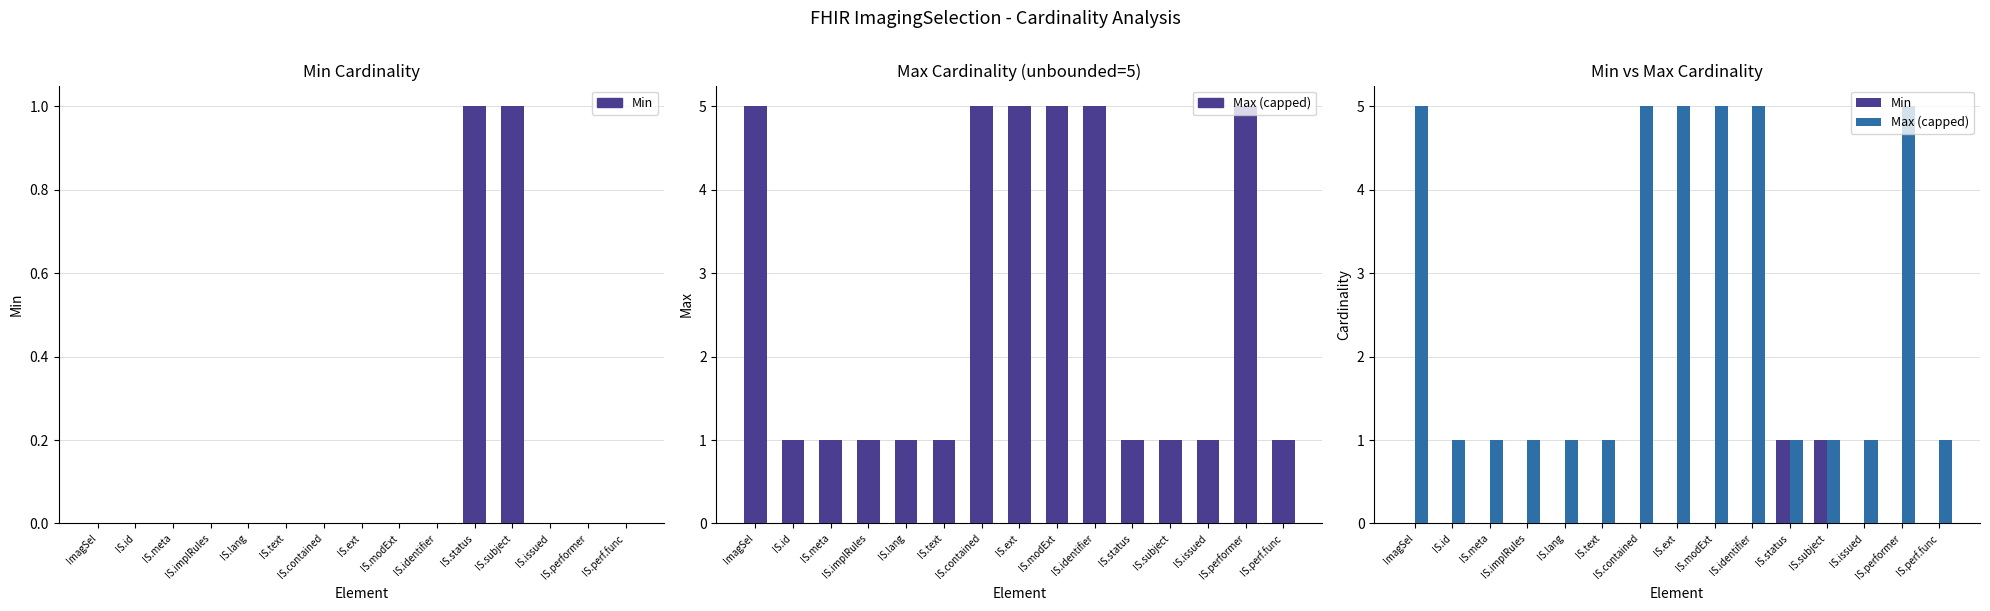

List the labels in order of Max (capped) value, smallest first.

IS.id, IS.meta, IS.implRules, IS.lang, IS.text, IS.status, IS.subject, IS.issued, IS.perf.func, ImagSel, IS.contained, IS.ext, IS.modExt, IS.identifier, IS.performer